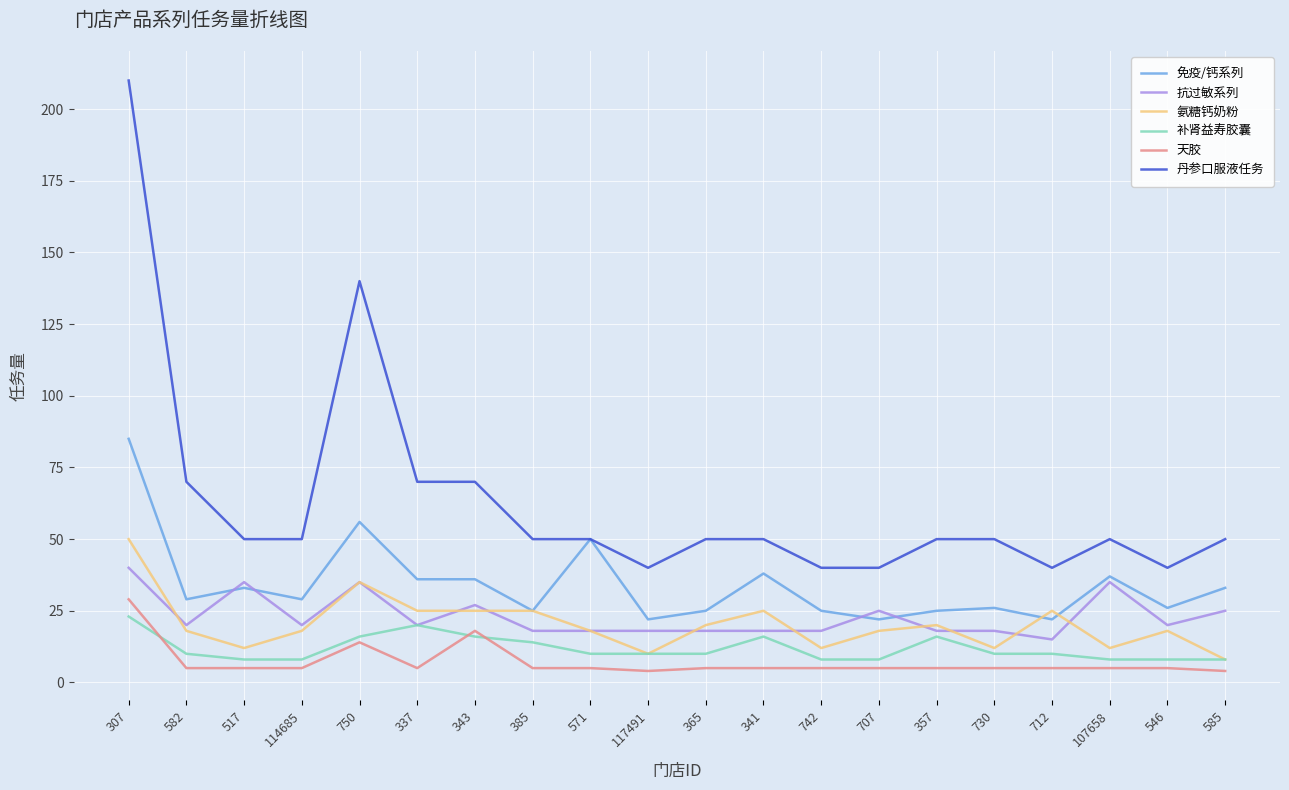

The 免疫/钙系列 series shows 33 at 517. True or false?

True